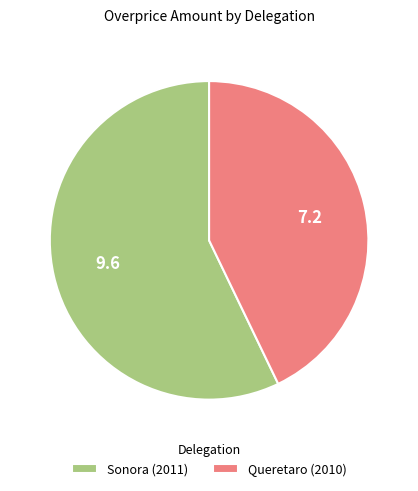

Does Queretaro (2010) account for over 50% of the chart?

No